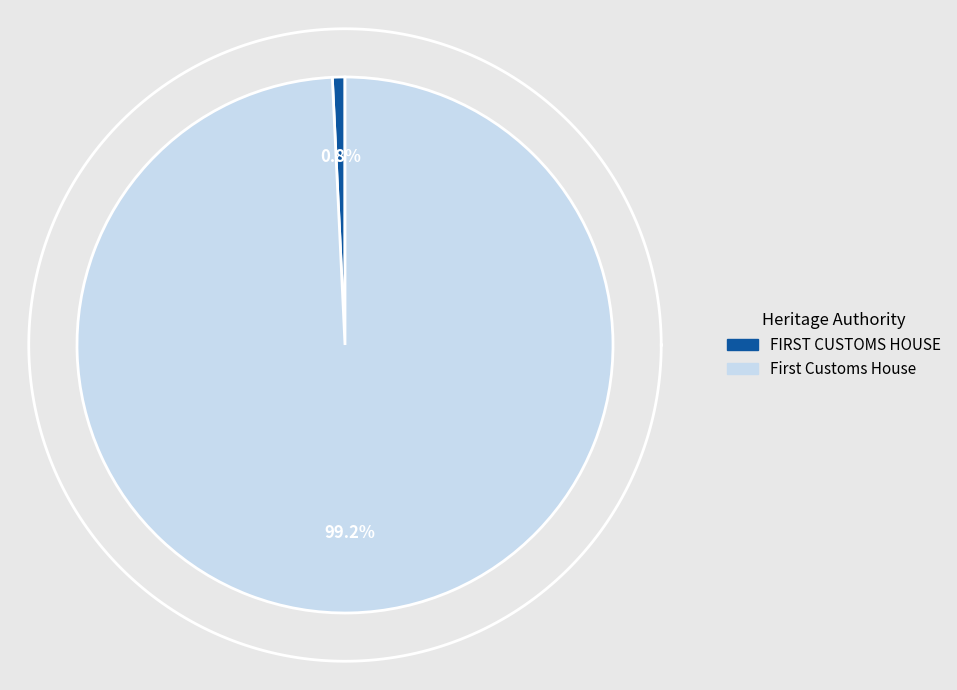

What is the largest slice in the pie chart?

First Customs House